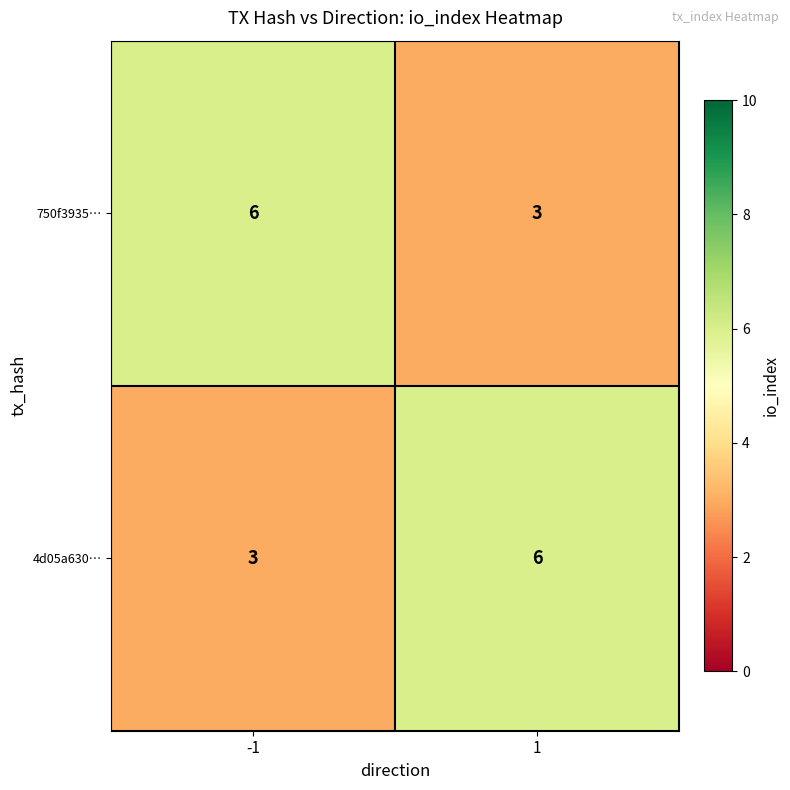

What is the approximate value of 4d05a630… at 1?

6